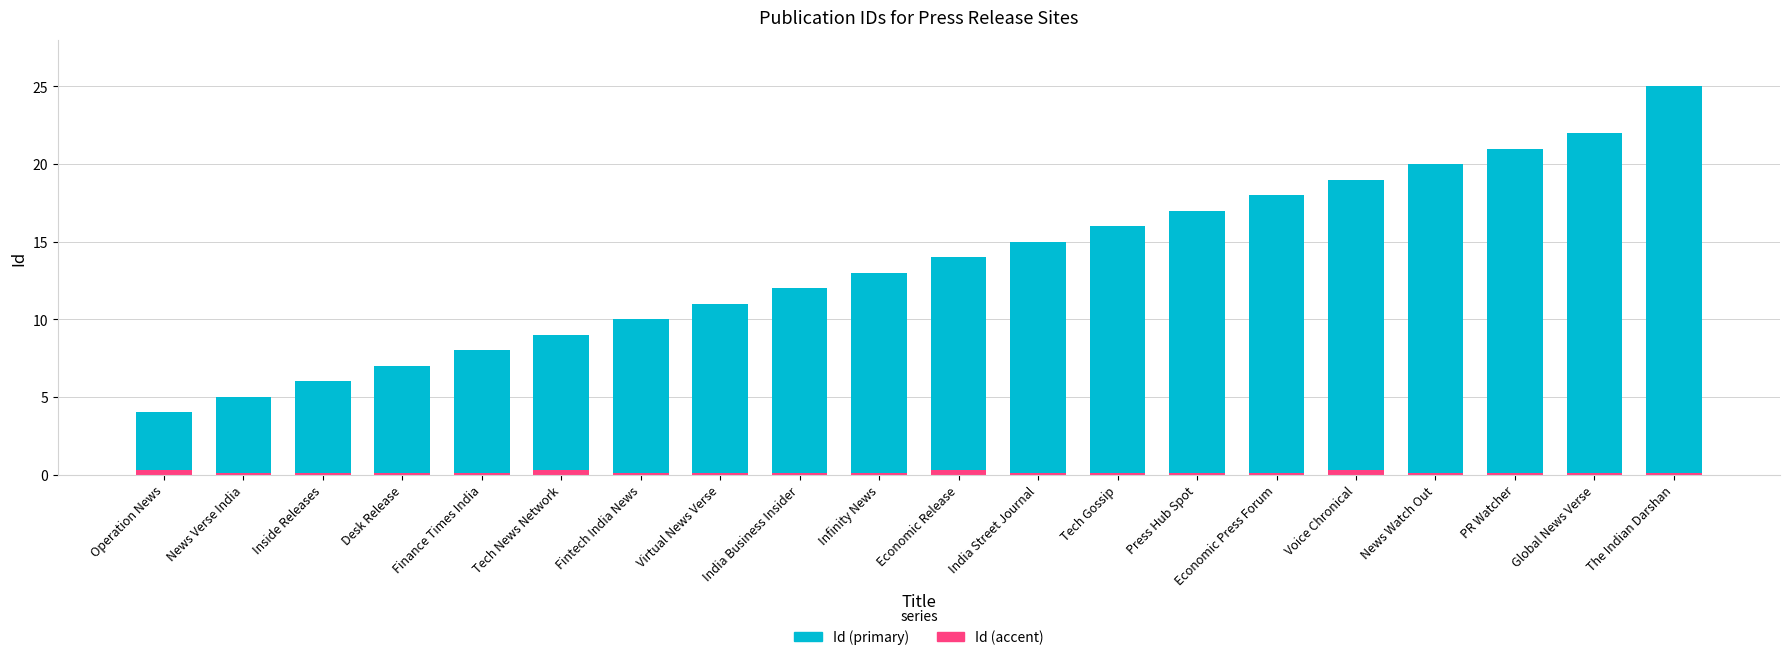

List the labels in order of Id (primary) value, largest first.

The Indian Darshan, Global News Verse, PR Watcher, News Watch Out, Voice Chronical, Economic Press Forum, Press Hub Spot, Tech Gossip, India Street Journal, Economic Release, Infinity News, India Business Insider, Virtual News Verse, Fintech India News, Tech News Network, Finance Times India, Desk Release, Inside Releases, News Verse India, Operation News